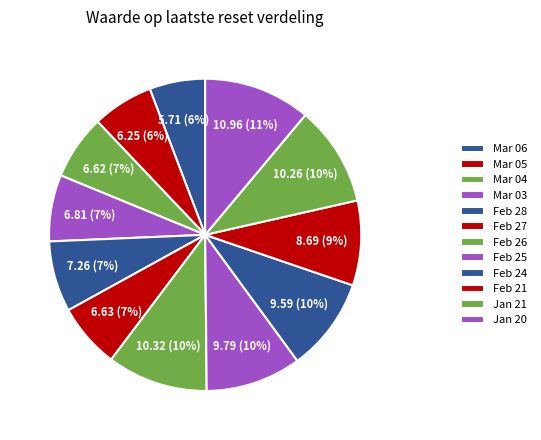

To the nearest percent, what is the difference between the largest and smallest slice percentages?

5%